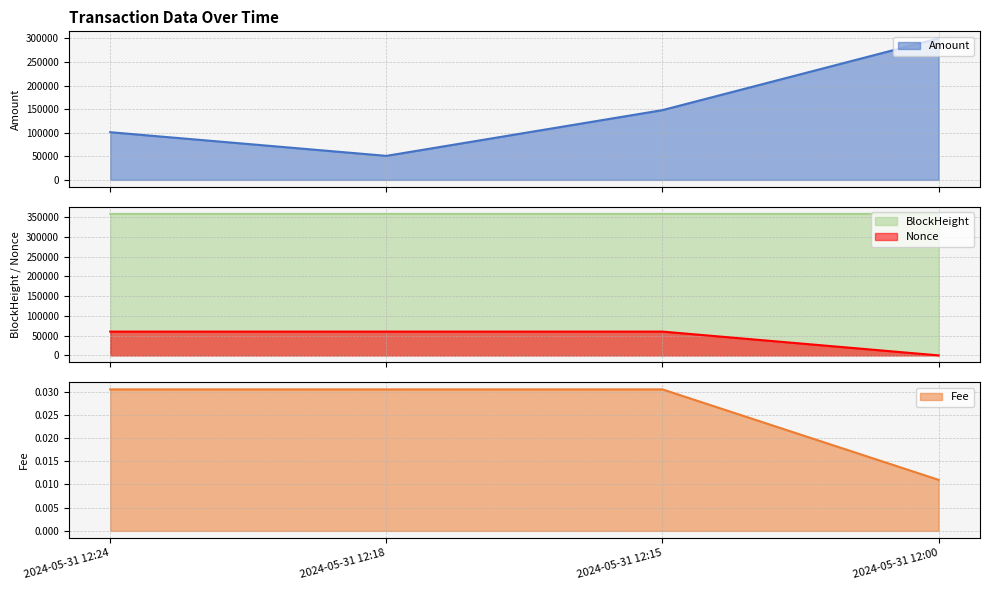

Where does the BlockHeight series first go above 358555?

2024-05-31 12:00